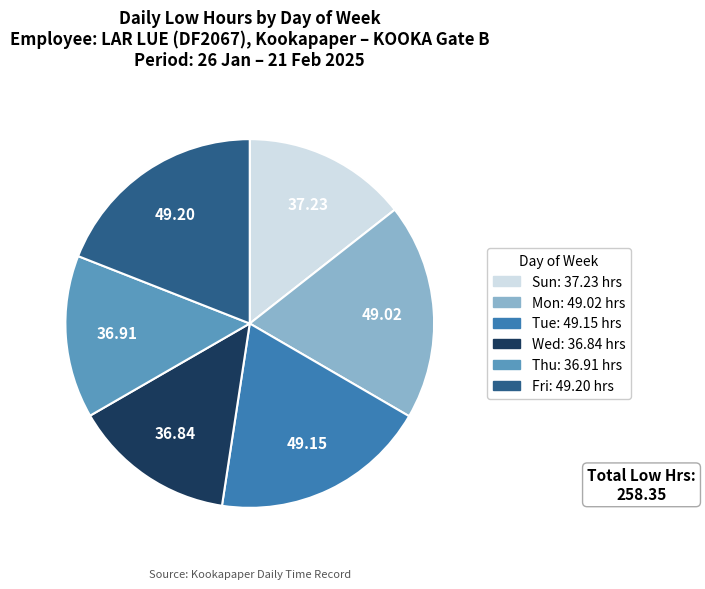

Does any single category account for the majority?

No